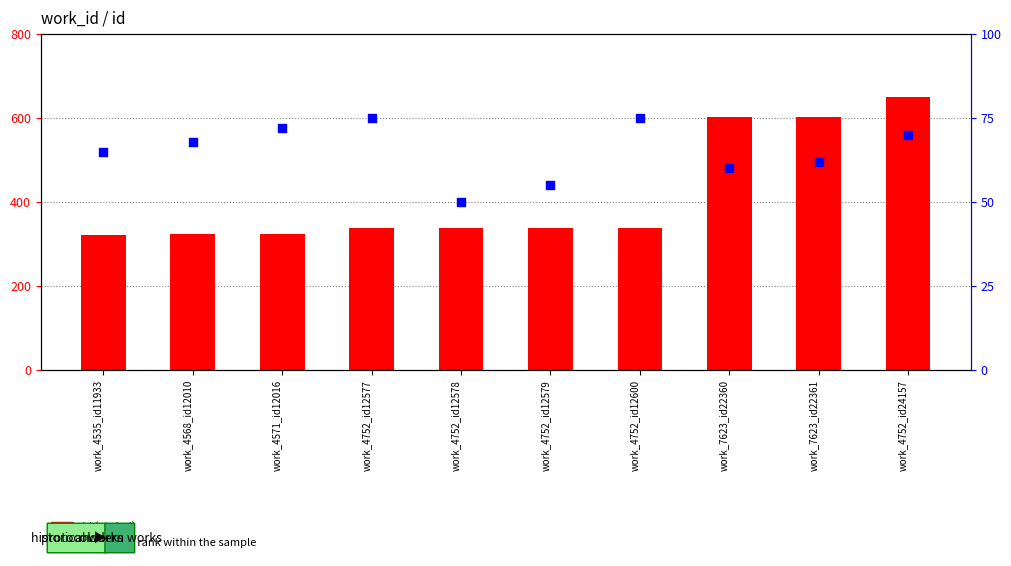

What are all the series names shown in the legend?

id (scaled), percentile rank within the sample